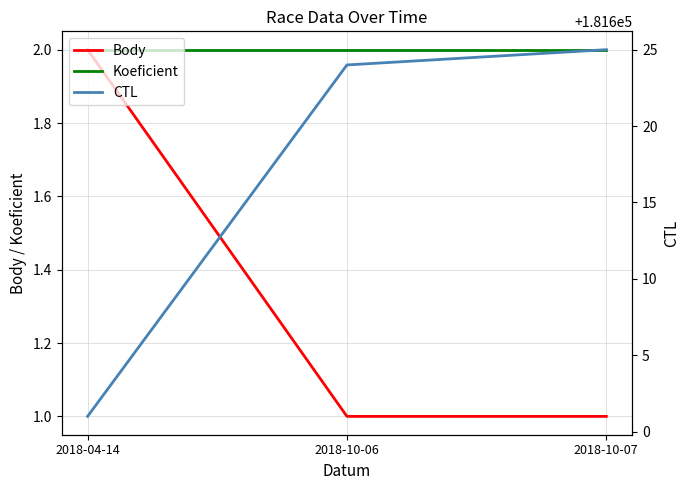

What is the value of the Body point at the 2nd from the left?

1